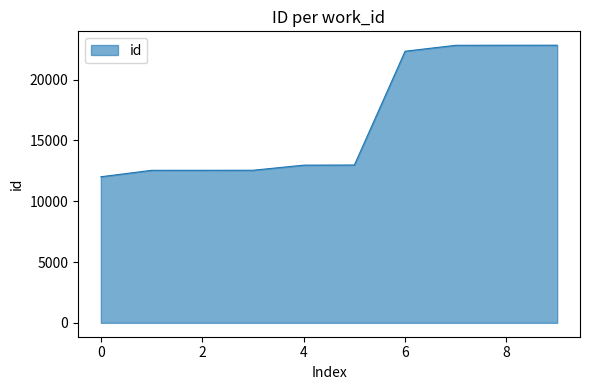

How many lines are shown in the chart?

1